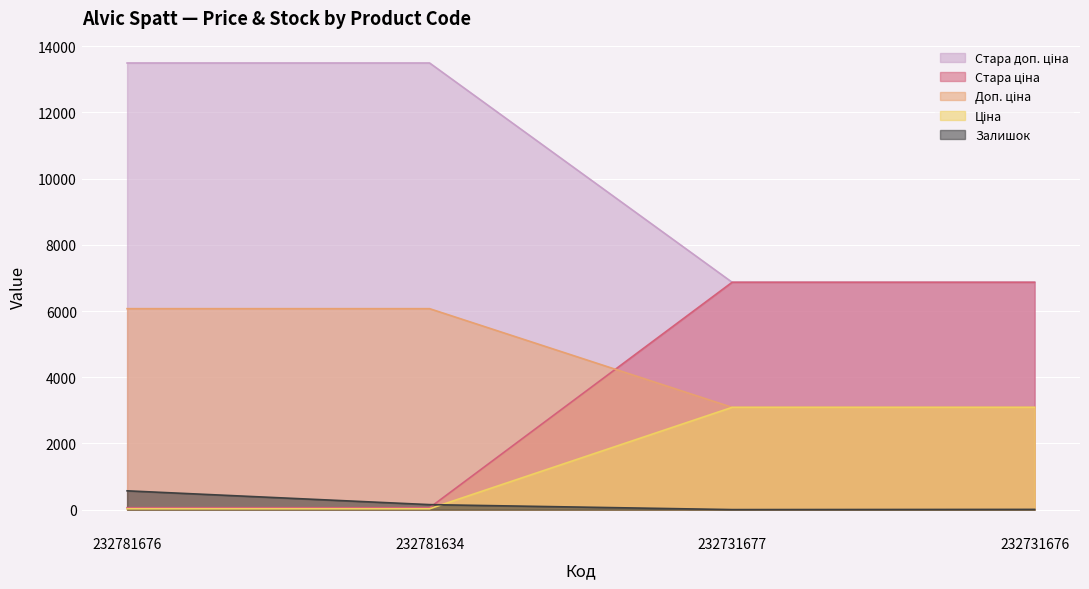

Is the value of Доп. ціна at 232731677 greater than the value of Залишок at 232781676?

Yes